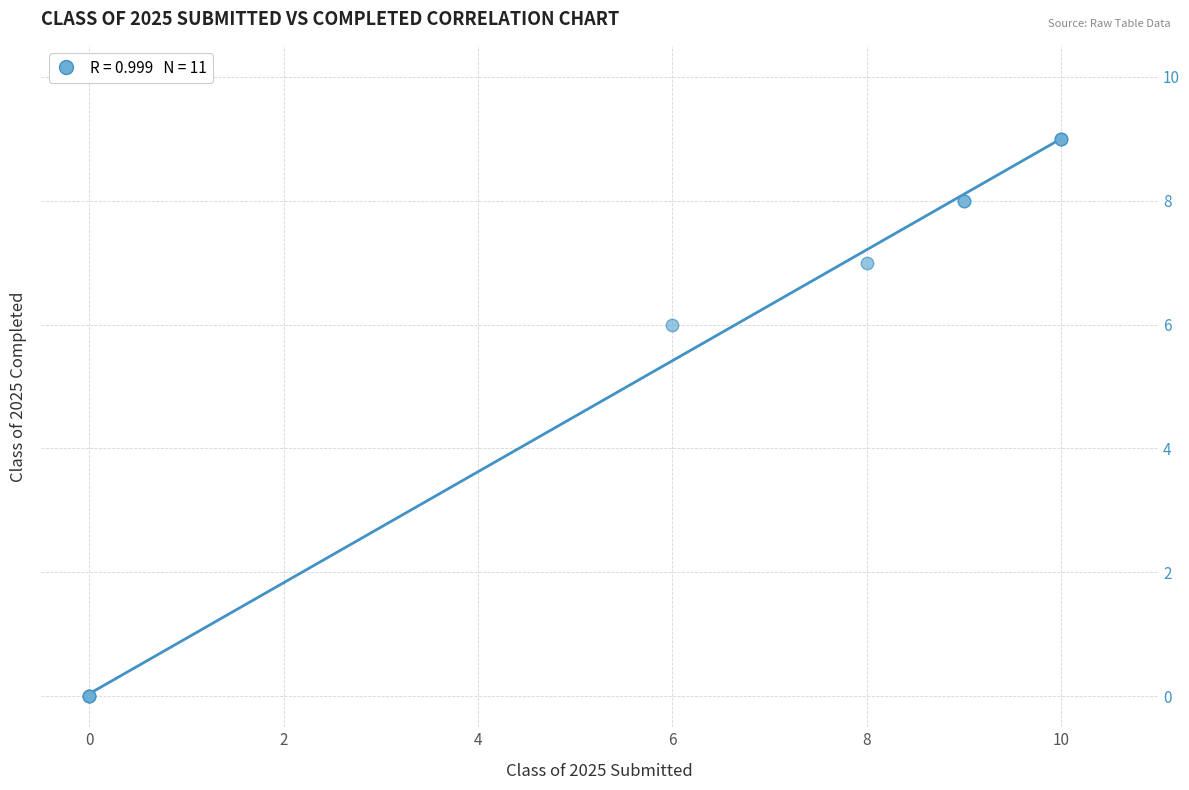

What Y value in the scatter plot is closest to 4?

6